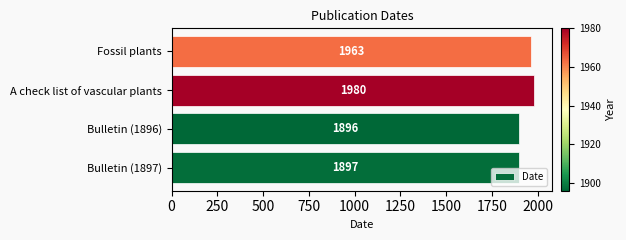

The value at Bulletin (1897) is 2626. True or false?

False